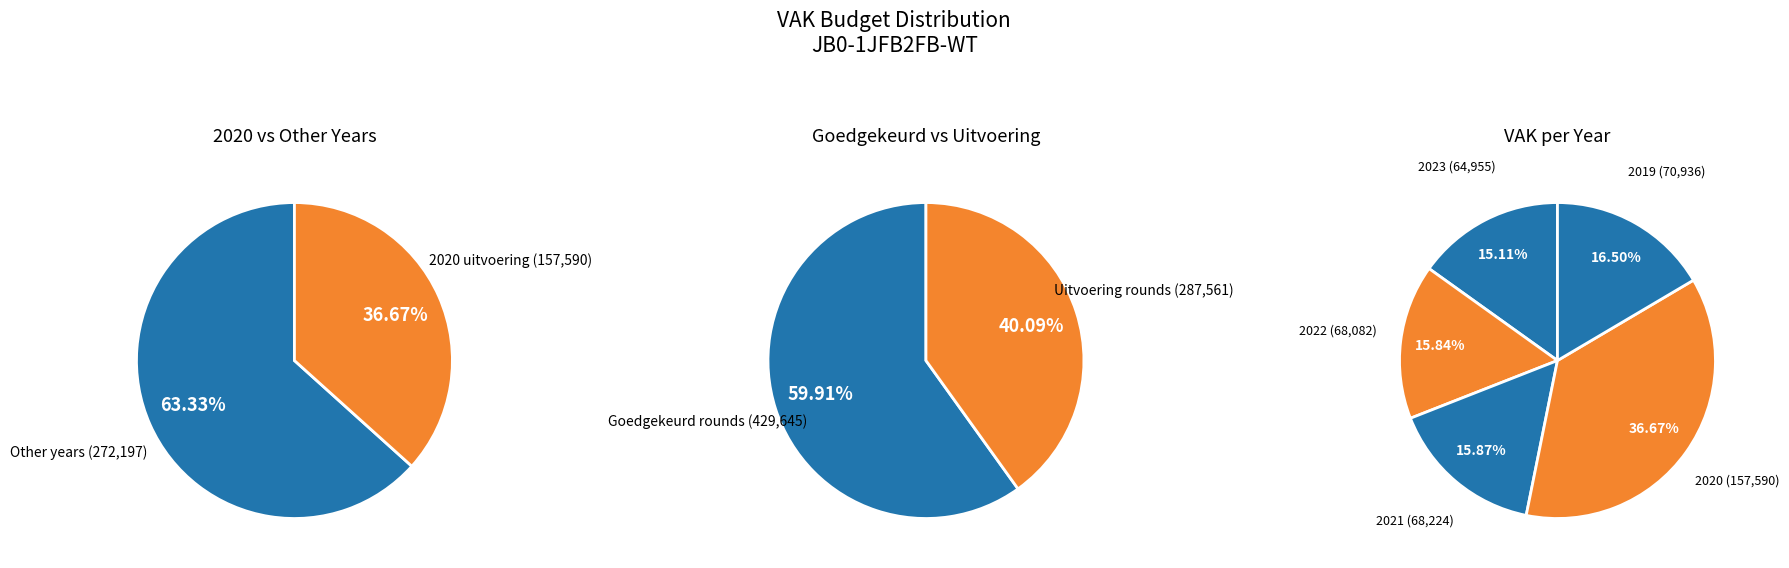

What is the largest slice in the pie chart?

2020